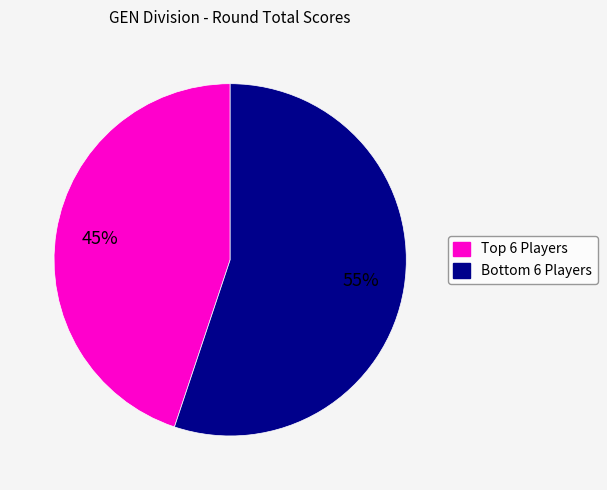

How many slices are in this pie chart?

2